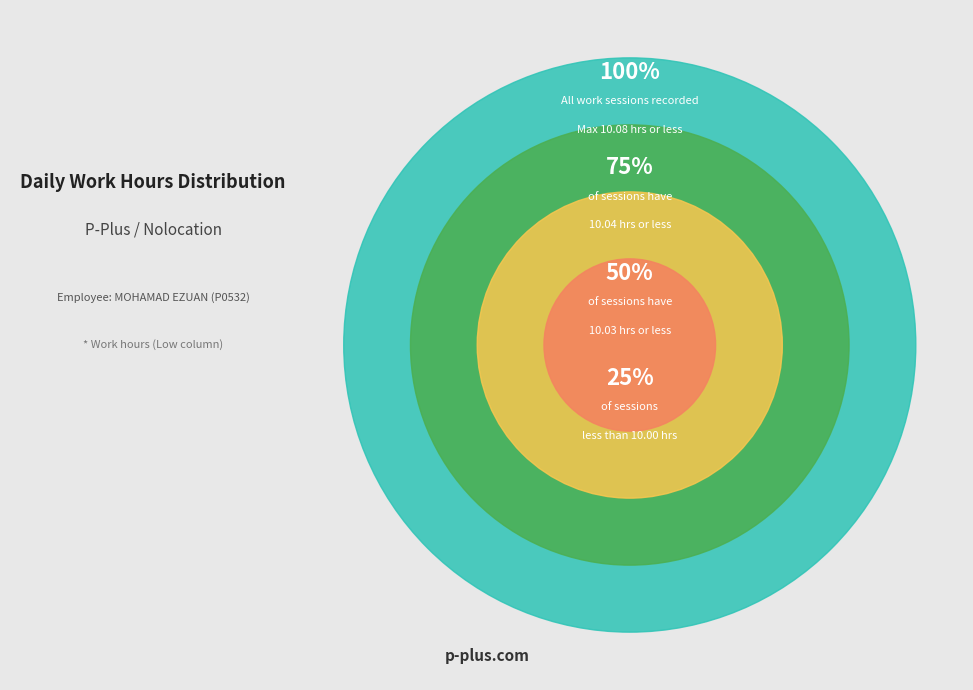

Does any single category account for the majority?

No